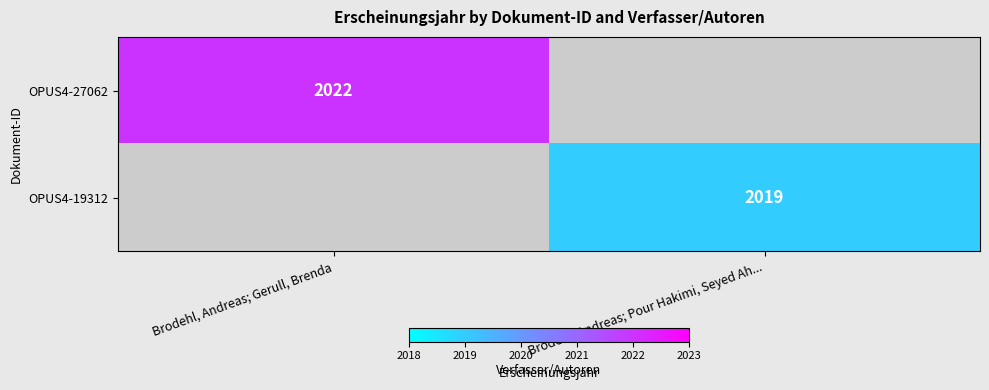

The OPUS4-19312 series shows 2662 at Brodehl, Andreas; Pour Hakimi, Seyed Ah.... True or false?

False